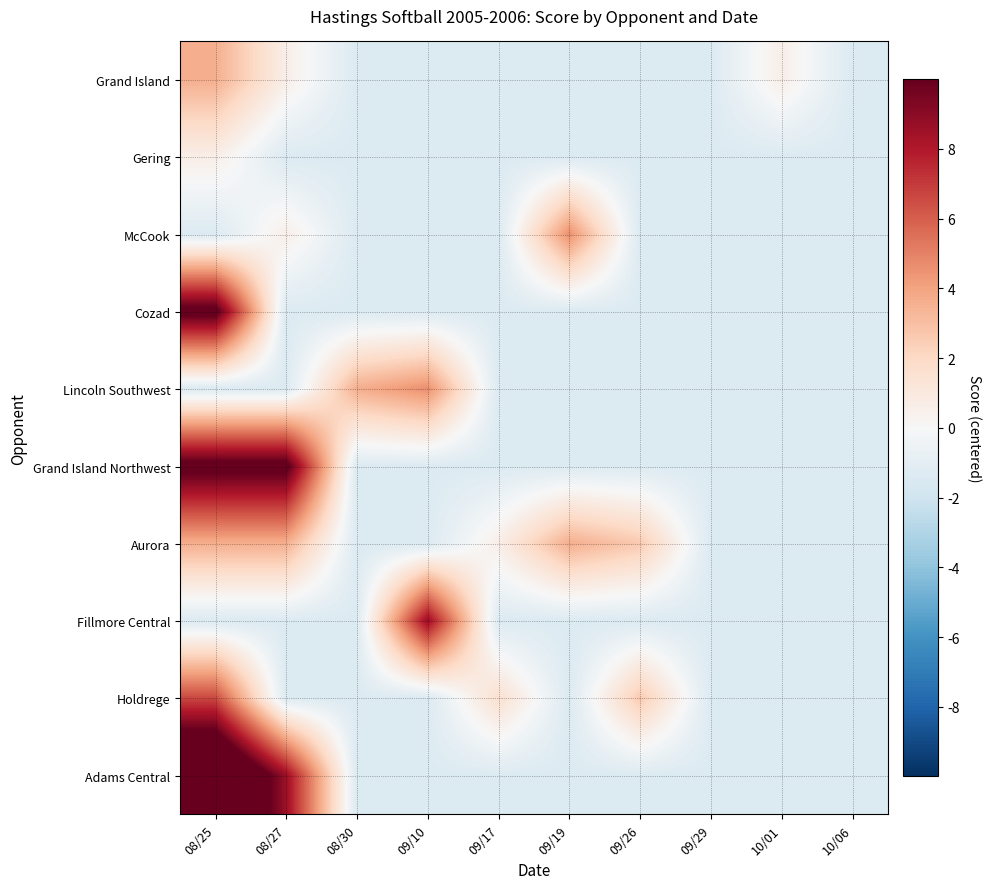

What is the smallest value displayed?

-1.4